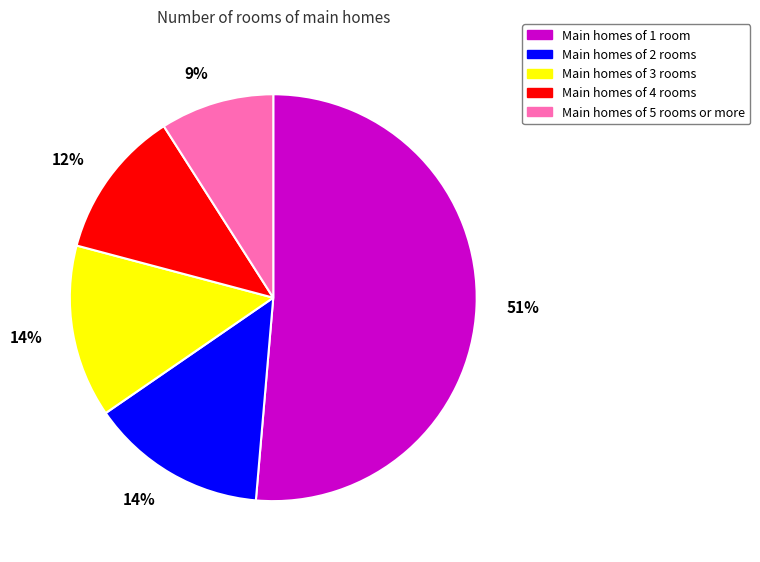

To the nearest percent, what is the average slice percentage?

20%